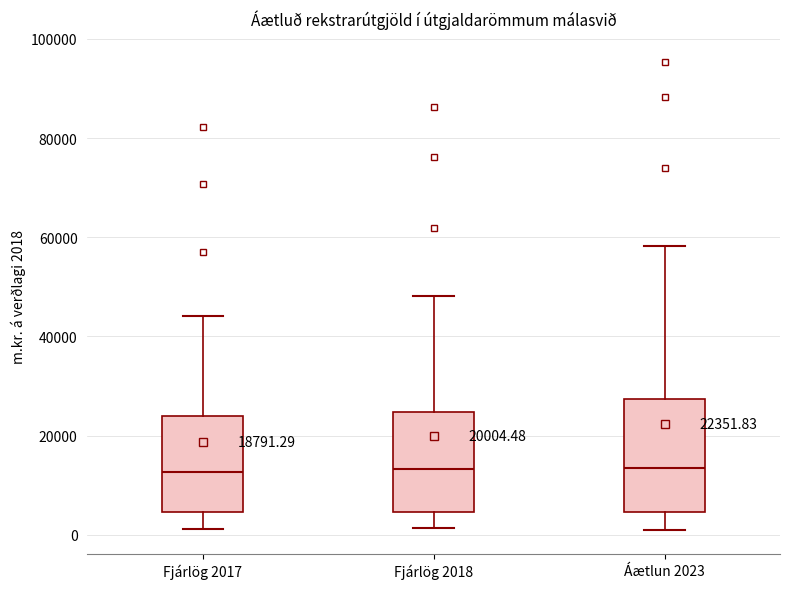

Comparing the boxes themselves (not the whiskers), which one is the tallest?

Áætlun 2023